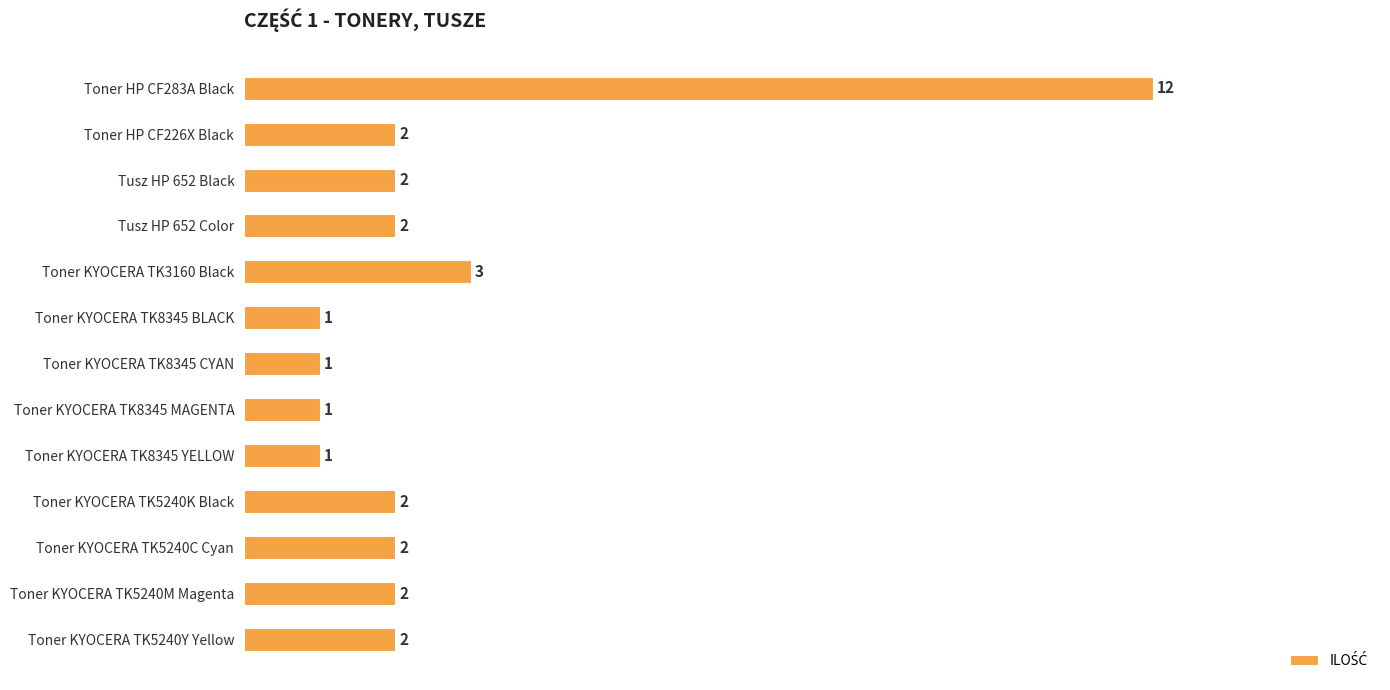

What is the average value?

3